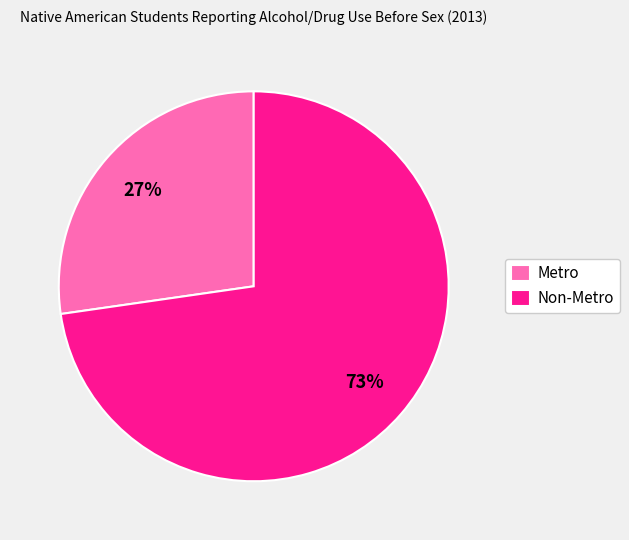

How many slices are in this pie chart?

2